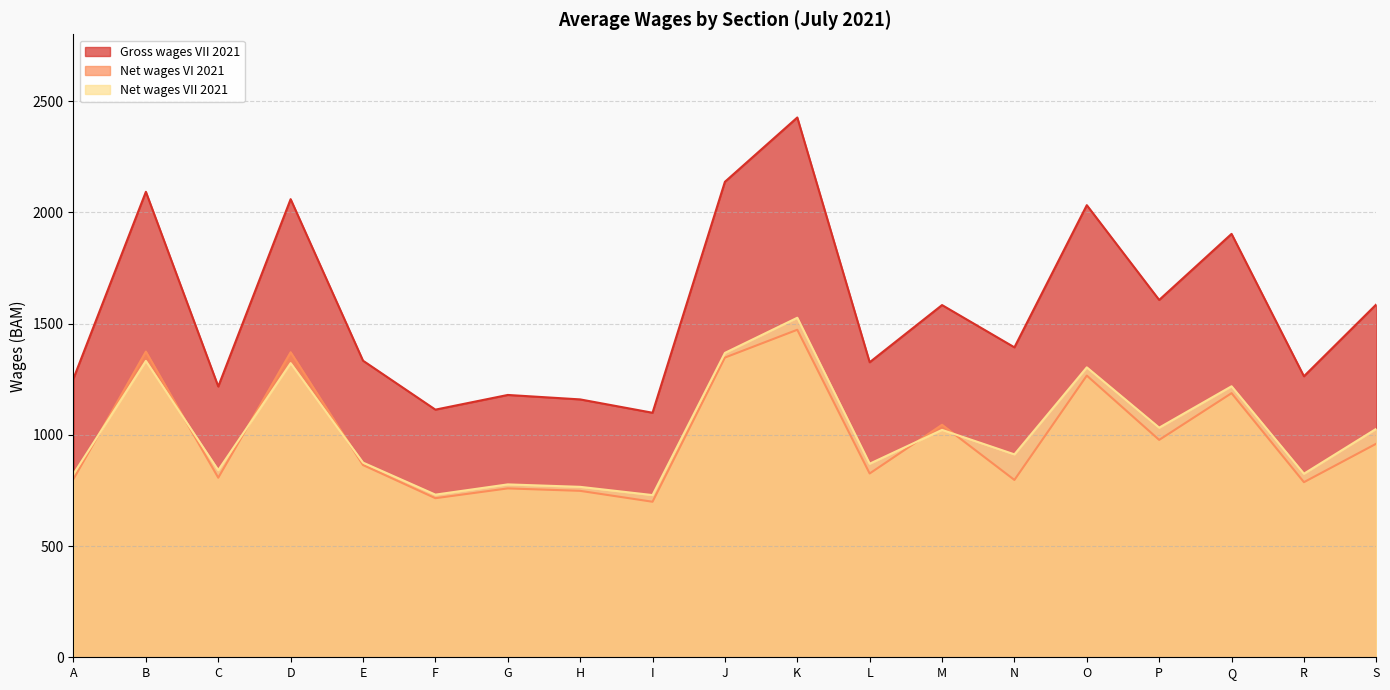

How many values in the Net wages VI 2021 series exceed 864?

9